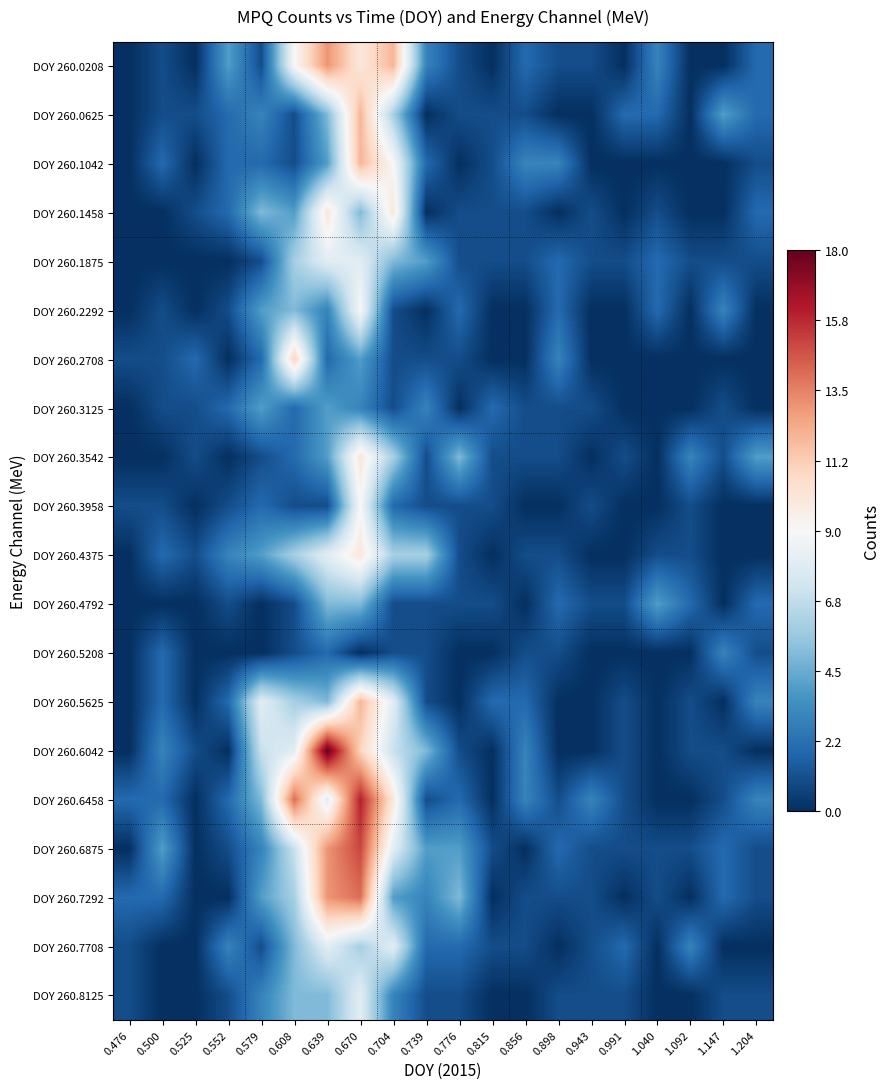

What is the total value across all series at 0.991?

12